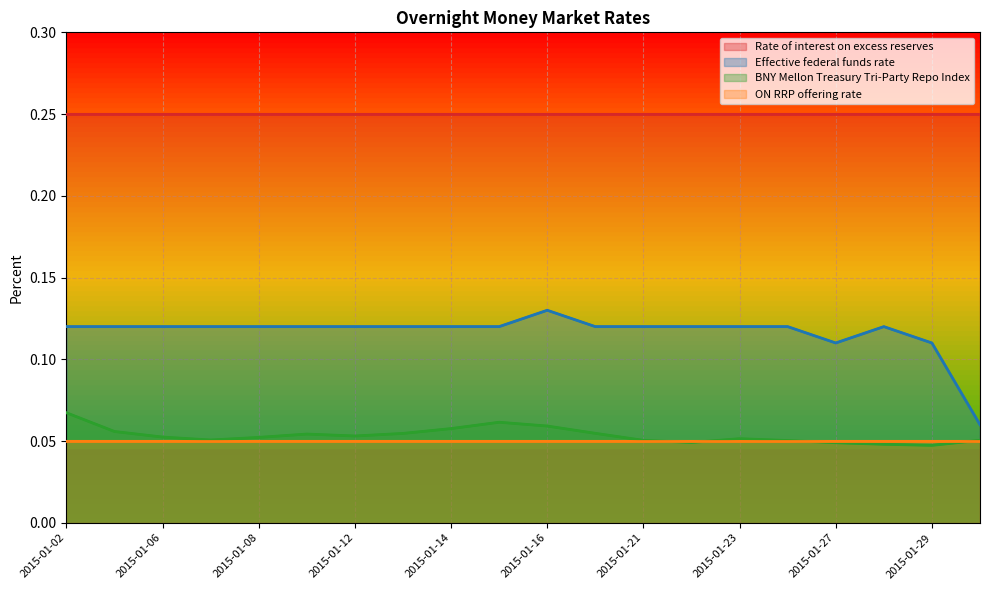

What is the average value of the Effective federal funds rate series?

0.1